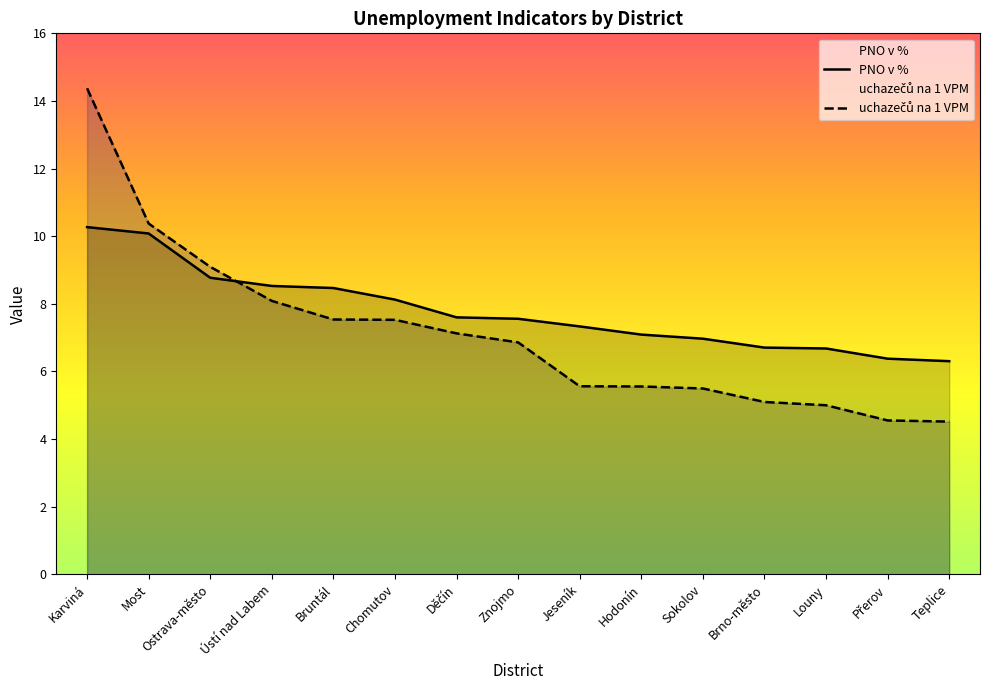

How many lines are shown in the chart?

2